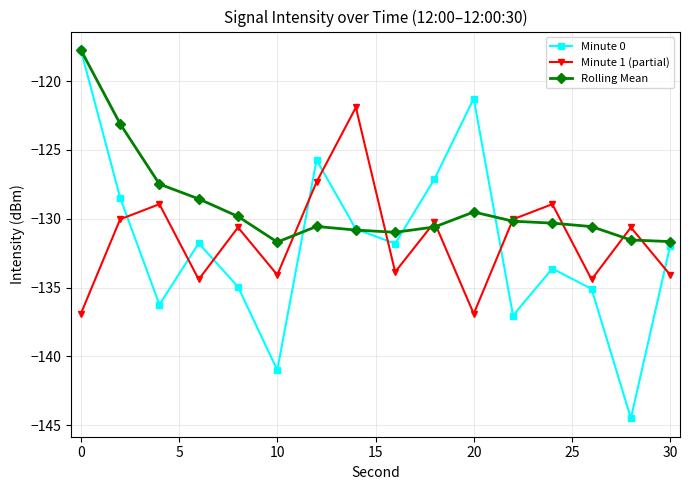

What is the lowest value of the Minute 0 series?

-144.5